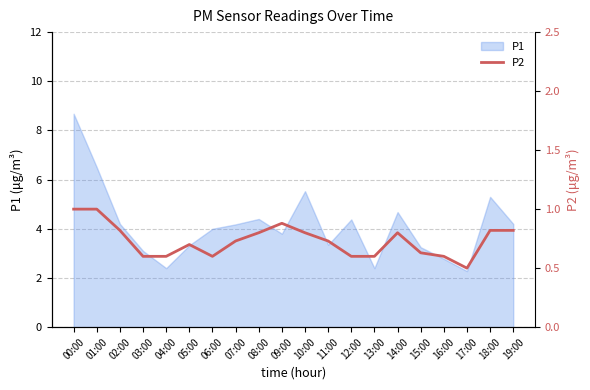

Does the chart have visible grid lines?

Yes